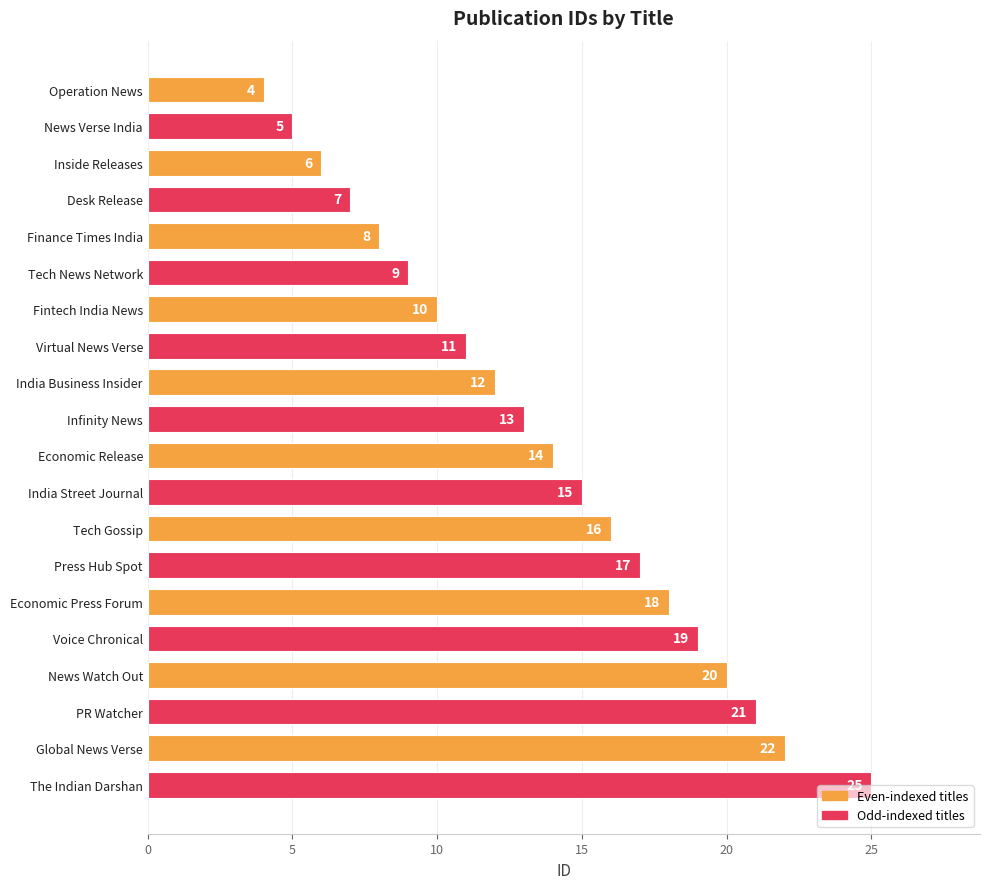

What is the value of the 9th bar from the top?

12